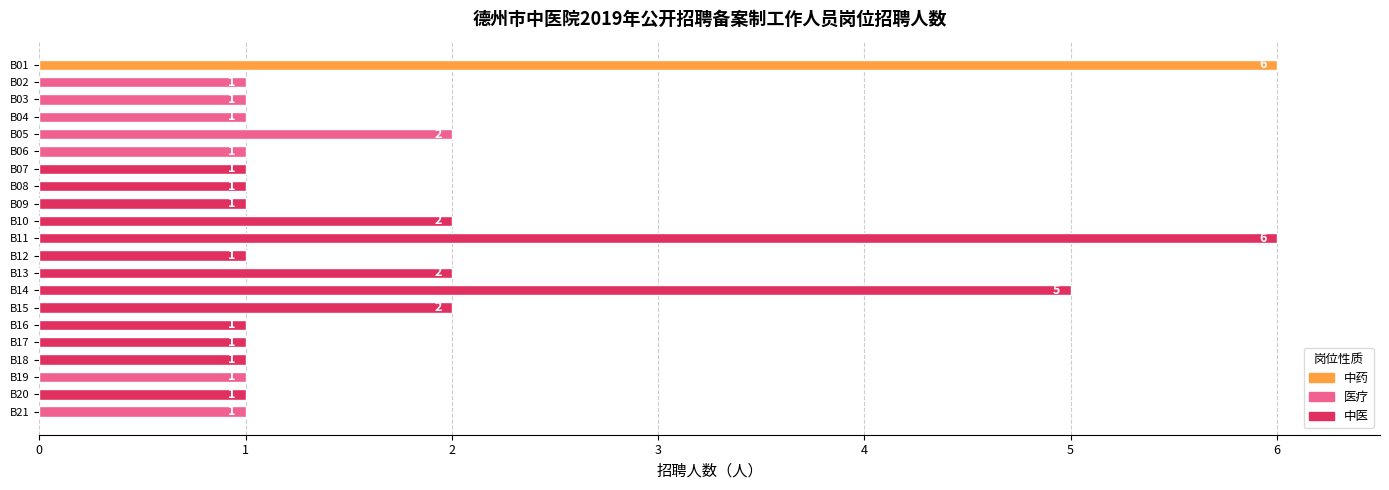

Reading top to bottom, list all the values displayed in this chart.

6	1	1	1	2	1	1	1	1	2	6	1	2	5	2	1	1	1	1	1	1